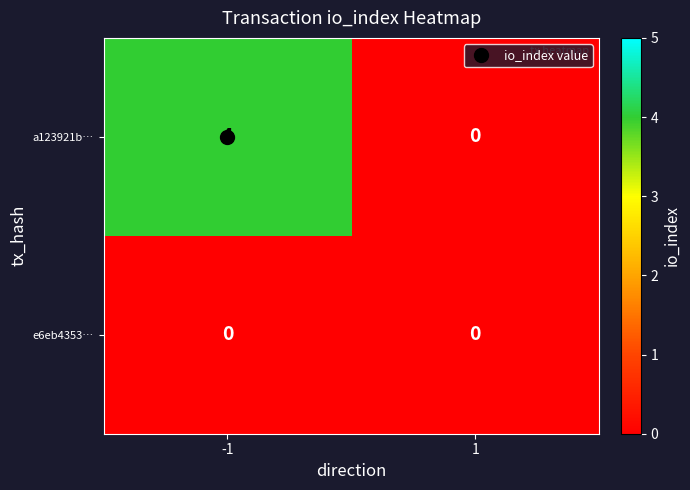

What is the sum of all a123921b… values?

4